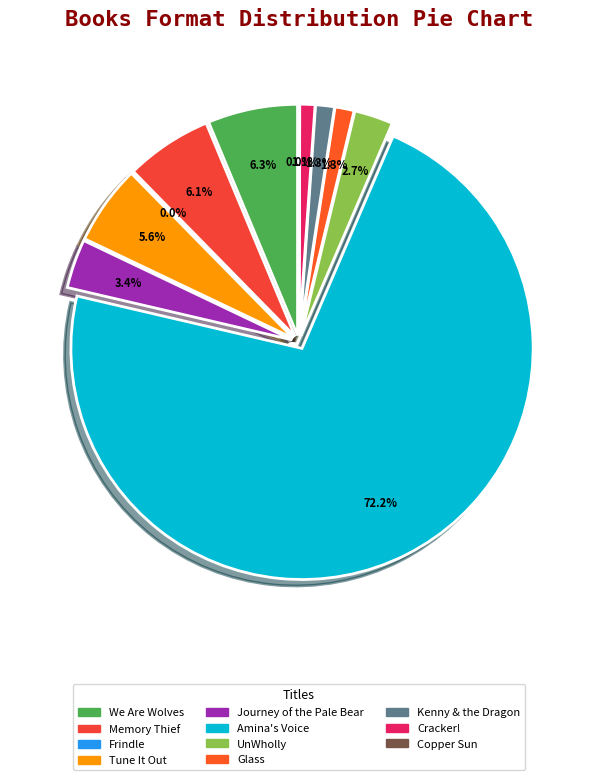

Which slice represents more than half of the pie?

Amina's Voice